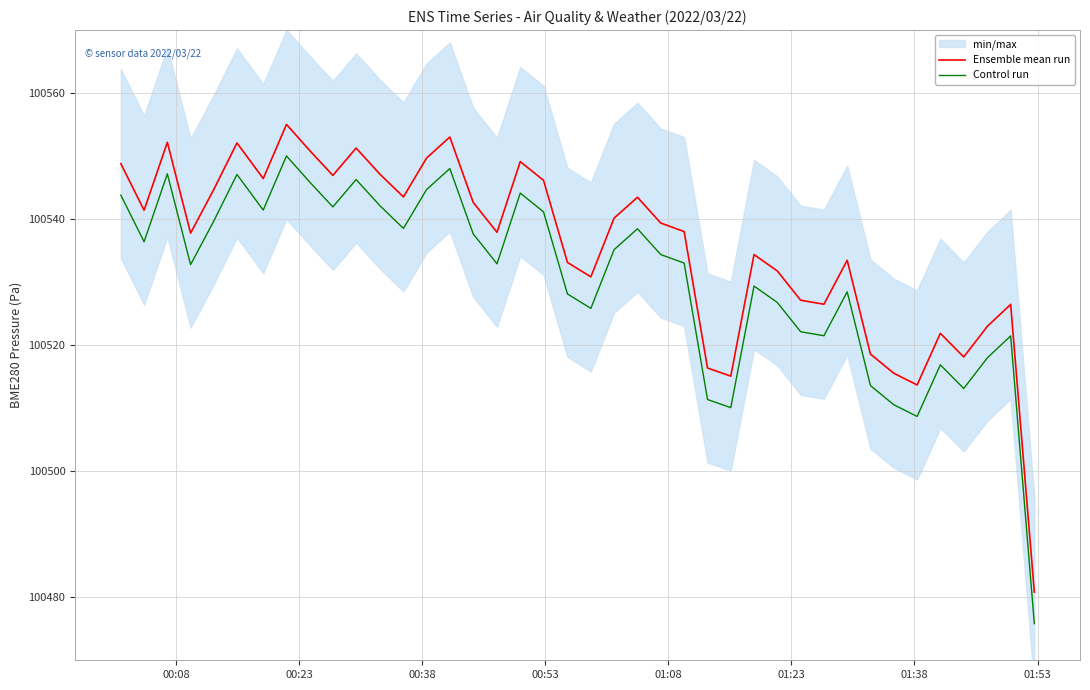

True or false: Control run has more than 0 interior local peaks.

True